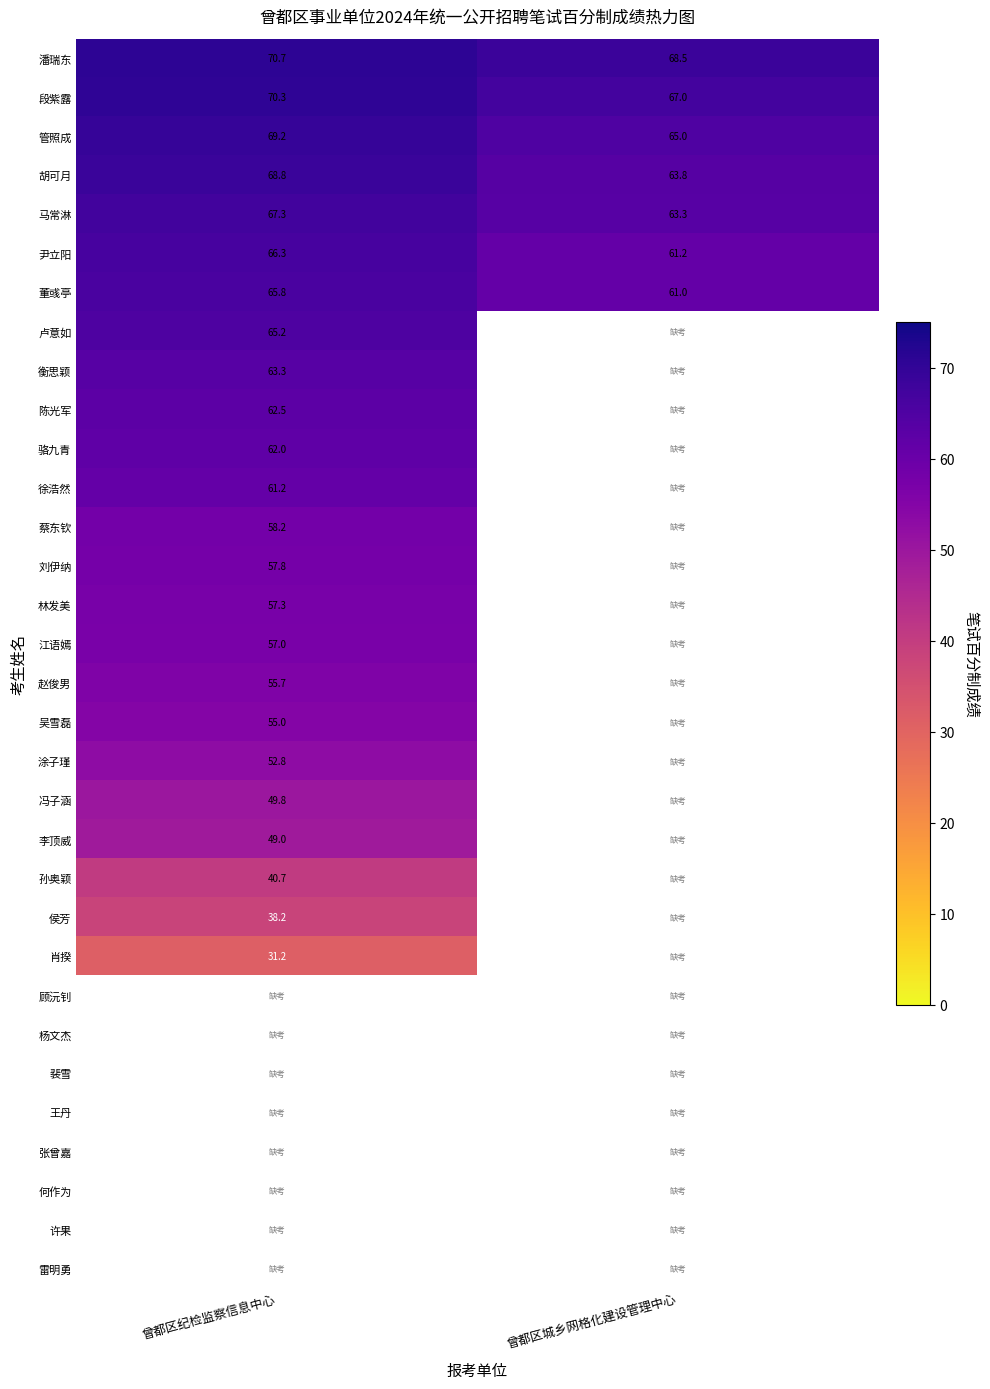

Which label corresponds to the largest value in the chart?

曾都区纪检监察信息中心